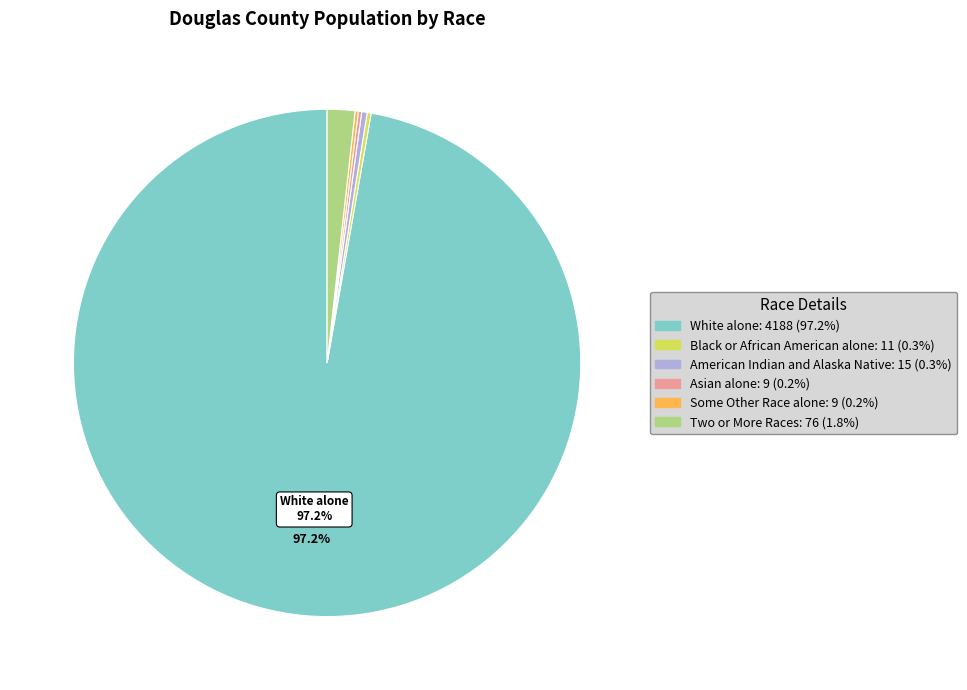

Does any single category account for the majority?

Yes